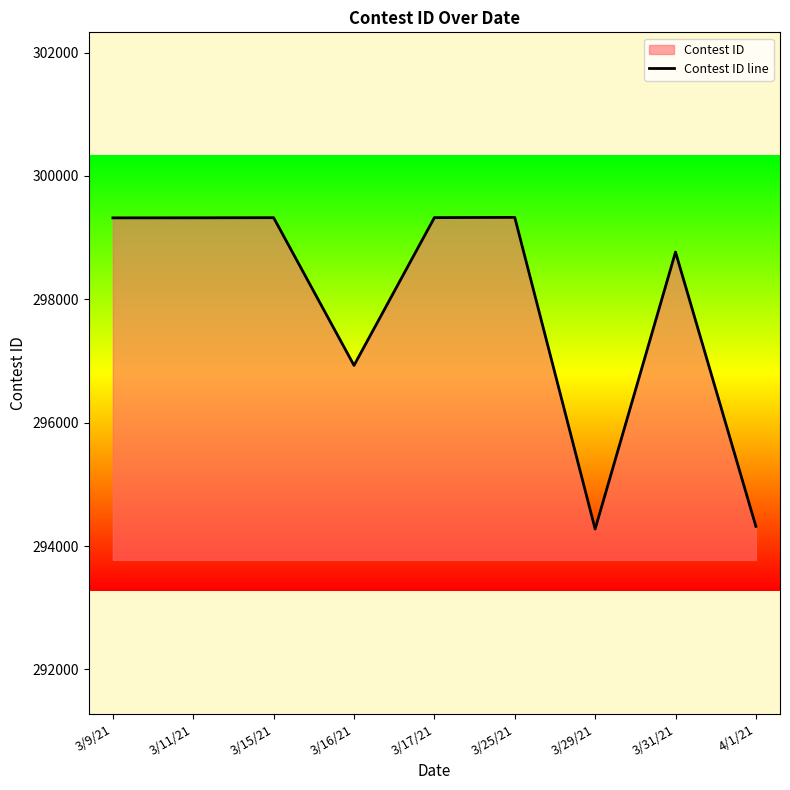

Reading left to right, list all the values displayed in this chart.

3/9/21=299321	3/11/21=299322	3/15/21=299324	3/16/21=296929	3/17/21=299325	3/25/21=299329	3/29/21=294276	3/31/21=298767	4/1/21=294319